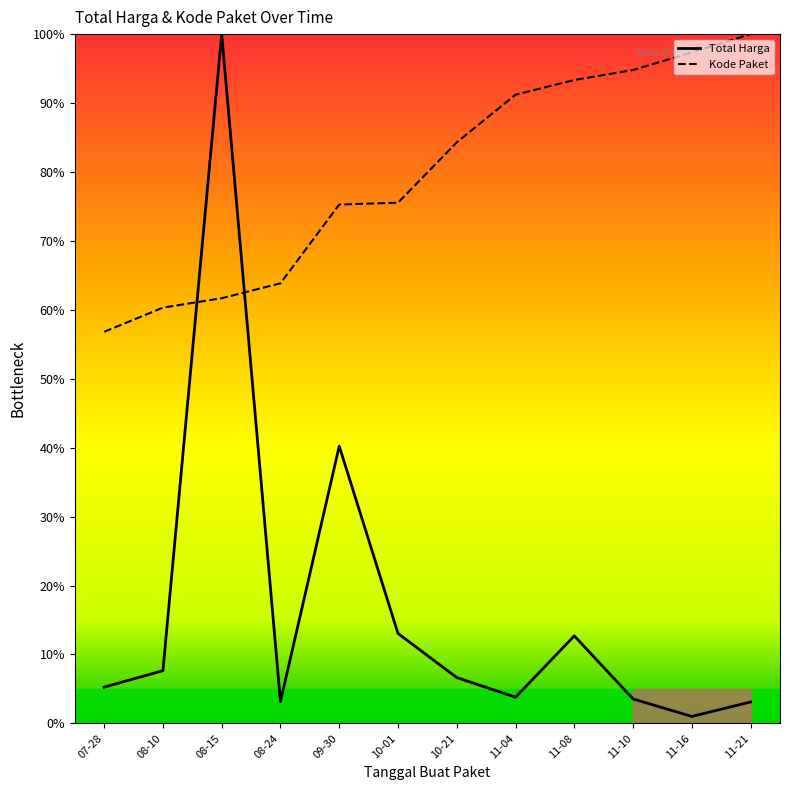

What is the difference between the maximum and minimum values in the Kode Paket series?

43.2